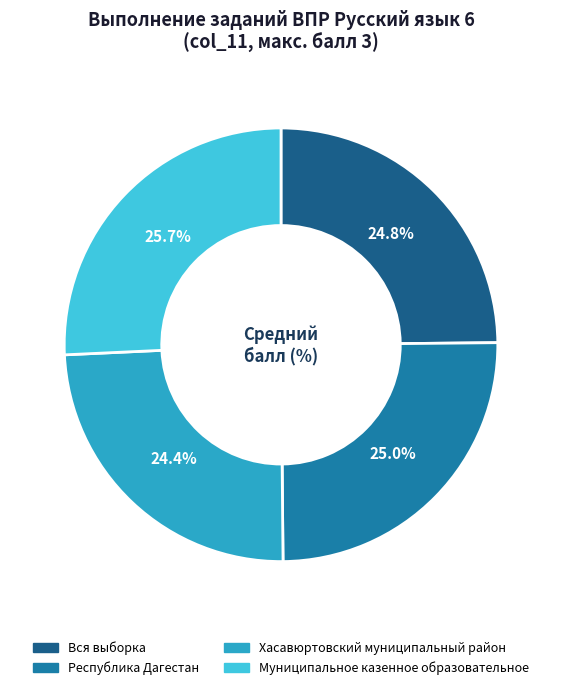

Is there any slice that represents more than half of the pie?

No